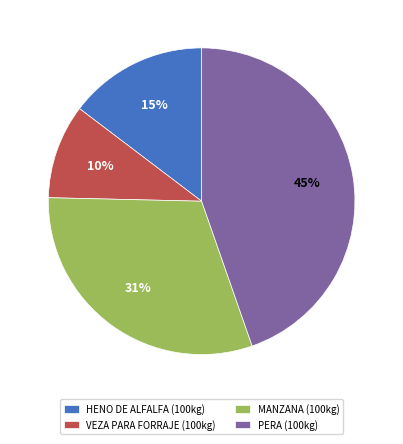

Count the number of slices in the pie.

4